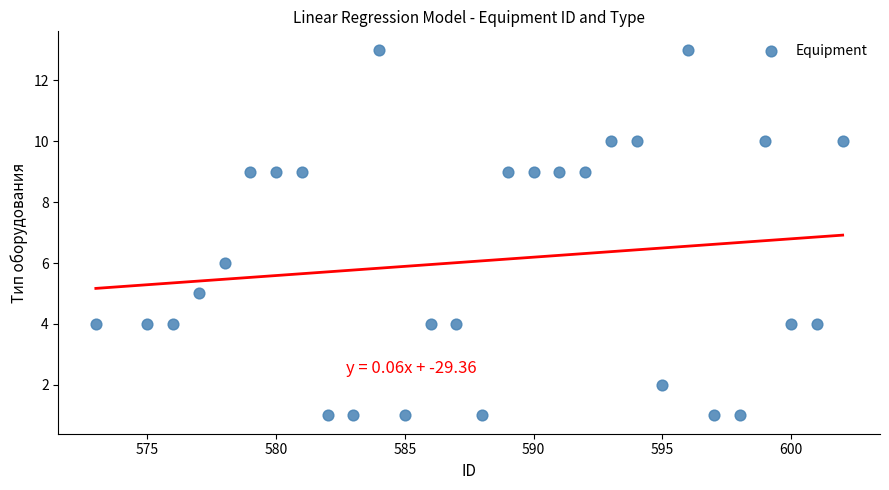

What Y value in the scatter plot is closest to 7?

6